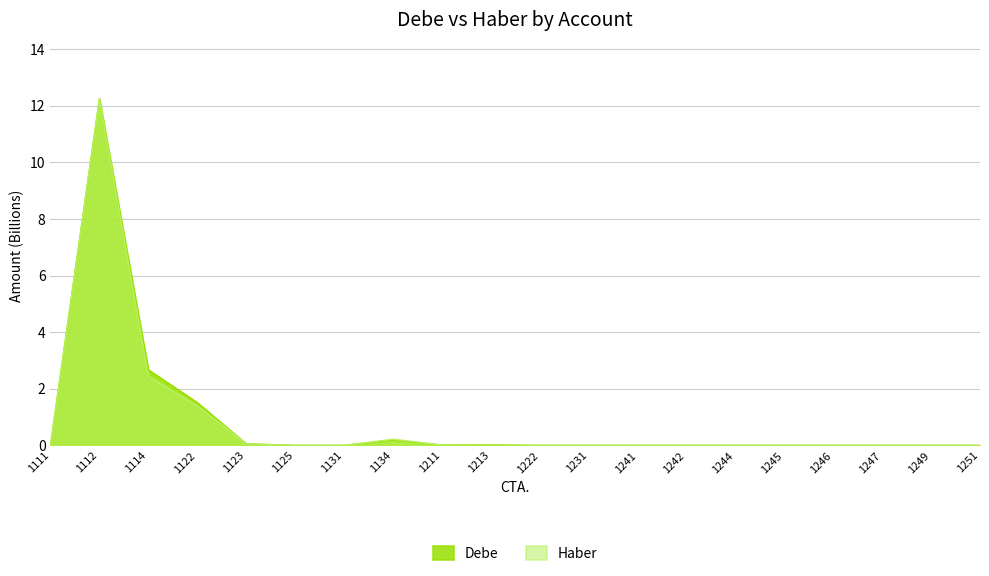

What is the difference between the second highest and second lowest values in the Haber series?

2.4